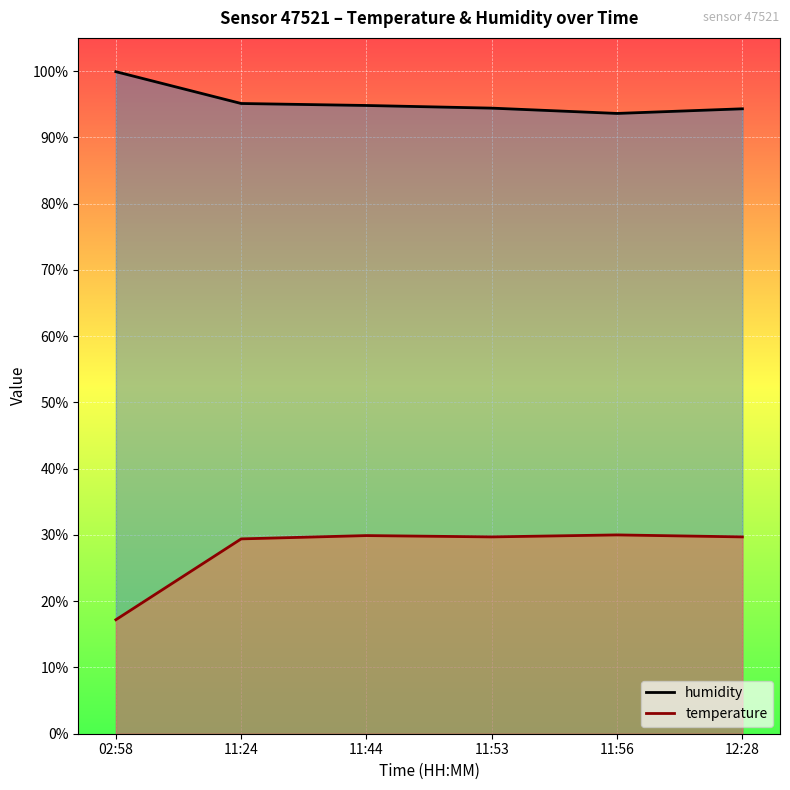

What are all the series names shown in the legend?

humidity, temperature